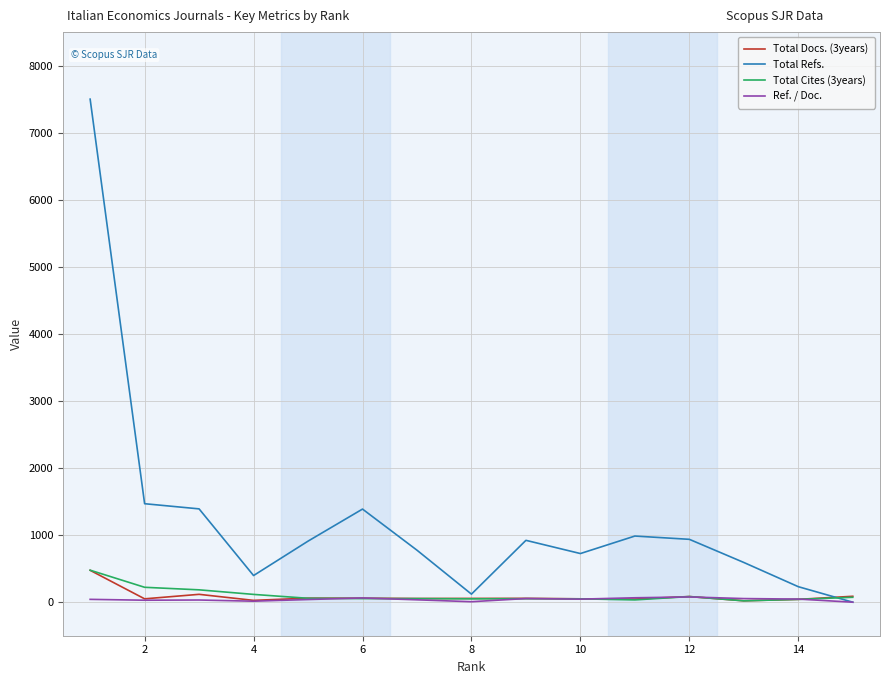

Which series has the largest range (max minus min)?

Total Refs.